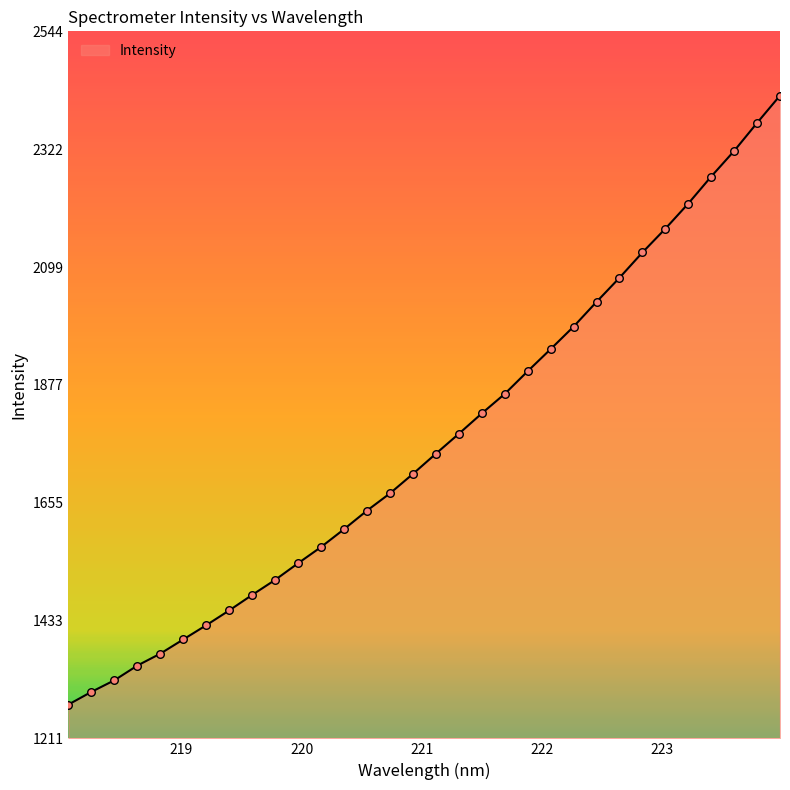

What is the maximum value shown in the chart?

2423.2